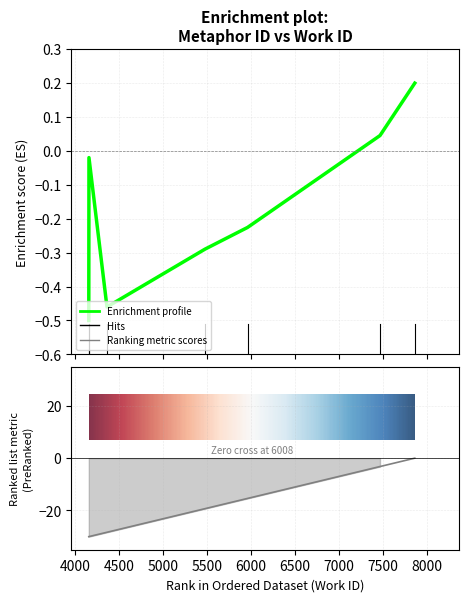

True or false: Enrichment profile has more than 2 interior local peaks.

False